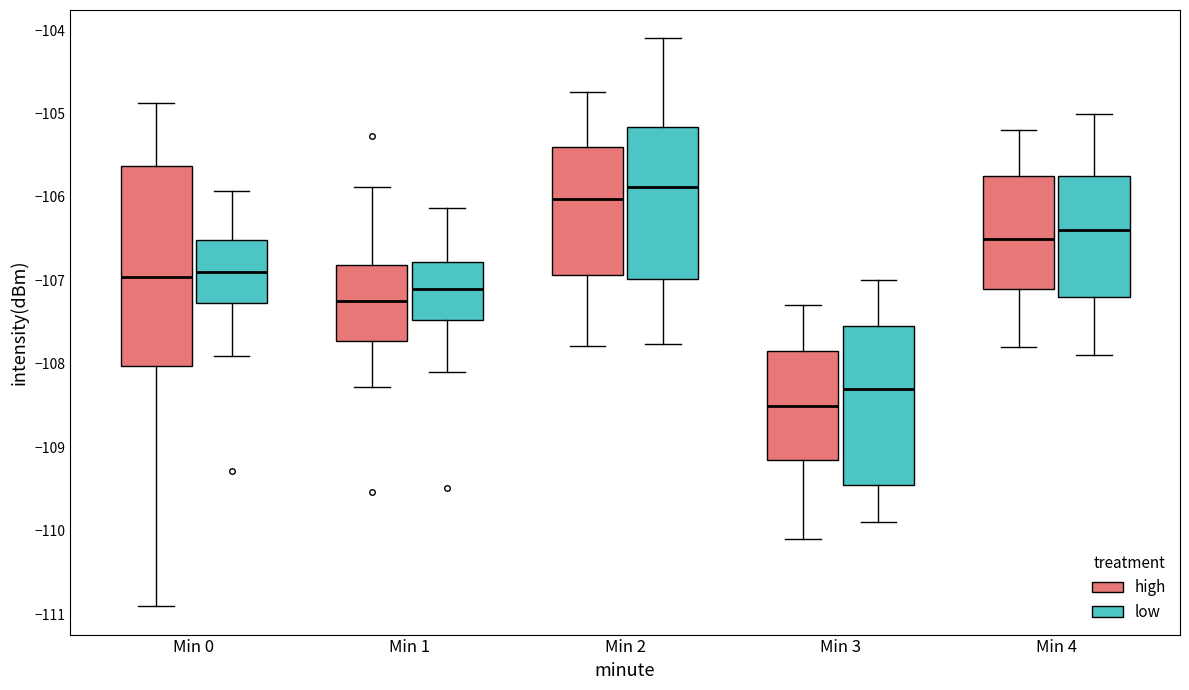

Where does the median line of the box for Min 4 (low) sit on the y-axis? The values are not printed on the chart, so give them approximately, as read against the axis.

-106.4